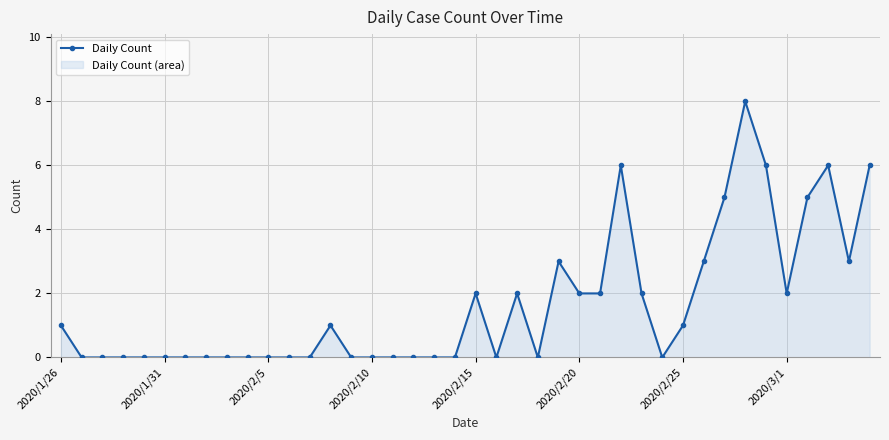

True or false: the data shows -5 at 2020/2/25.

False